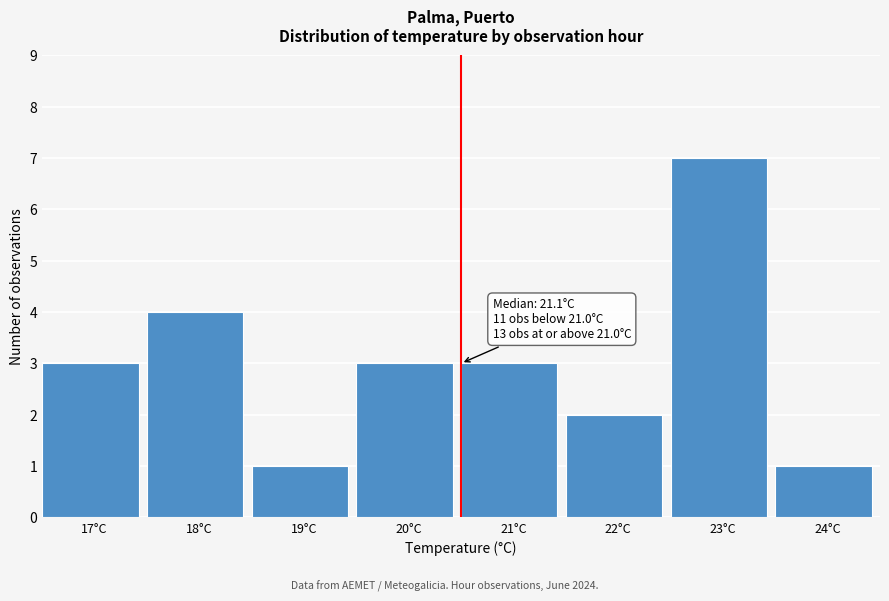

Reading left to right, transcribe all the data shown in this chart.

17°C=3	18°C=4	19°C=1	20°C=3	21°C=3	22°C=2	23°C=7	24°C=1